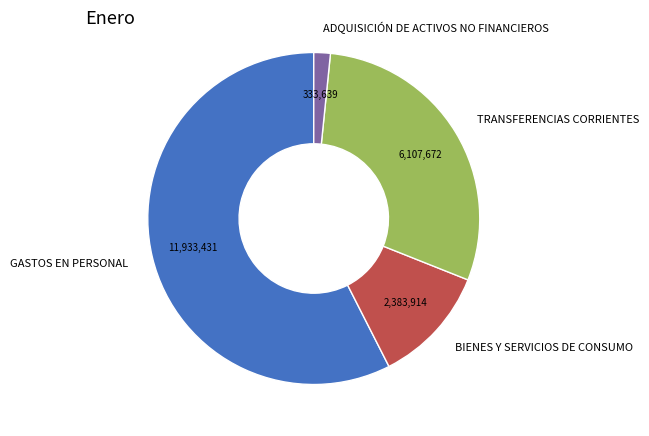

Is the sum of ADQUISICIÓN DE ACTIVOS NO FINANCIEROS and TRANSFERENCIAS CORRIENTES greater than half?

No